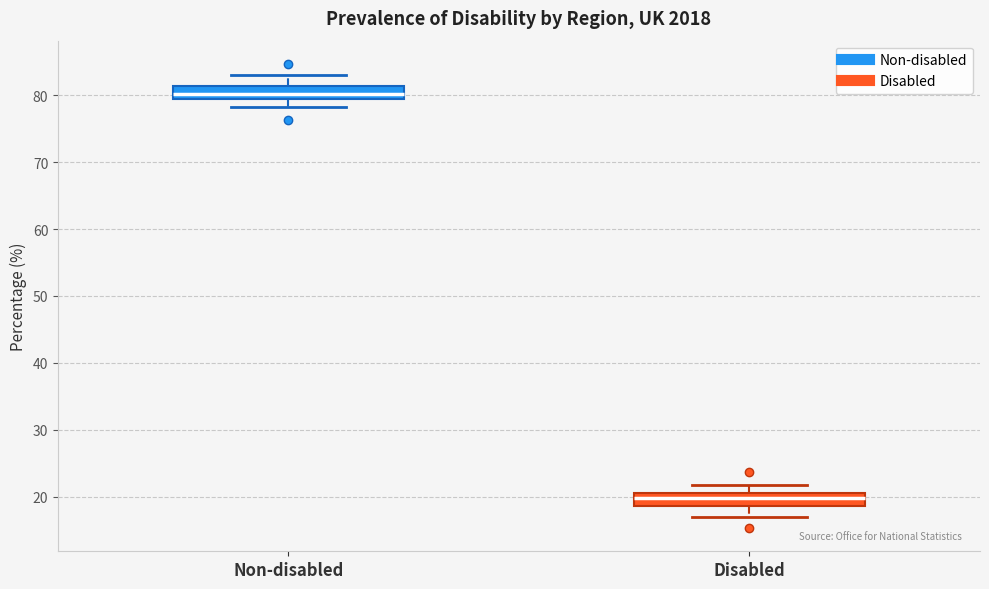

Reading left to right, read every box against the y-axis: the position of its median line, the range the box covers, and the ends of its whiskers. The values are not printed on the chart, so give them approximately, as read against the axis.

Non-disabled: median 80, box 79 to 81, whiskers 78 to 83
Disabled: median 20, box 19 to 21, whiskers 17 to 22